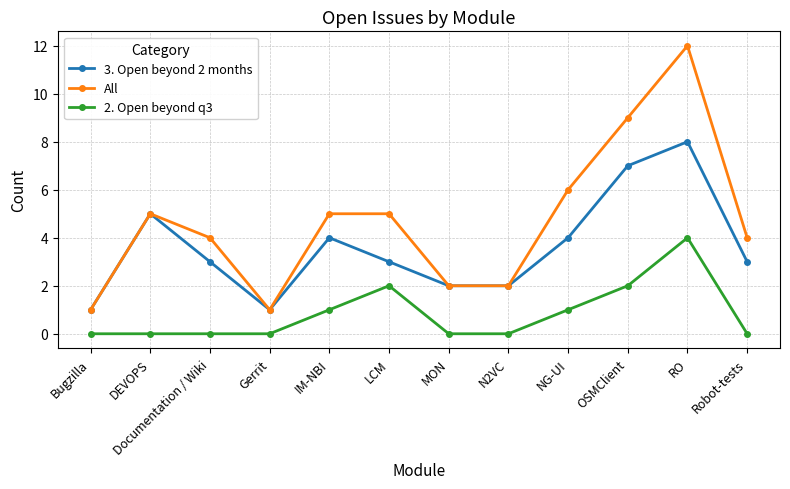

Where is the first local maximum for 3. Open beyond 2 months?

DEVOPS